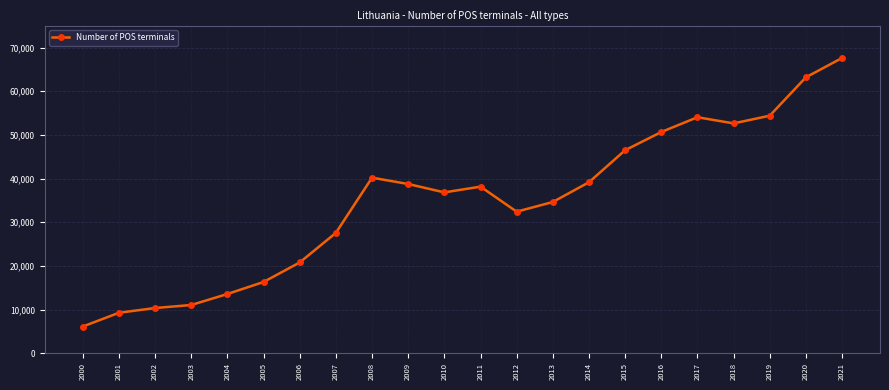

Where does the data first go above 38154?

2008